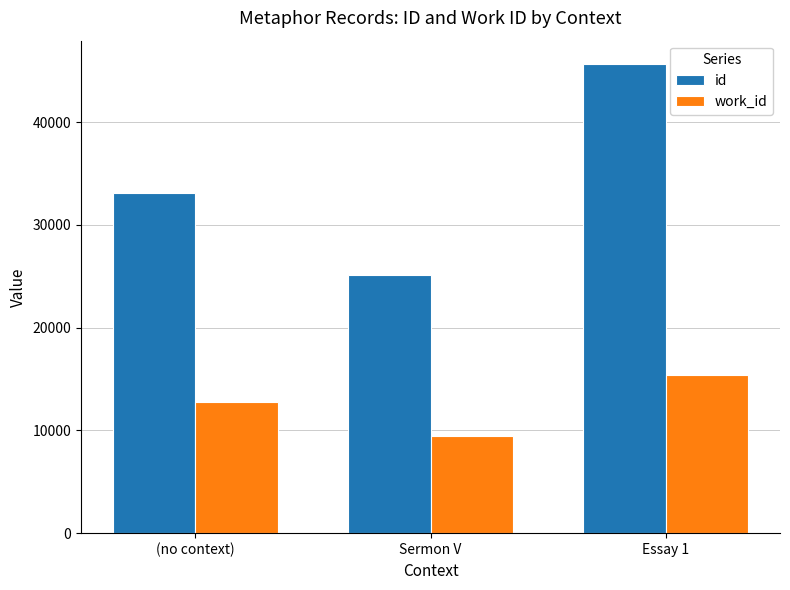

At which category is the sum across all series the highest?

Essay 1